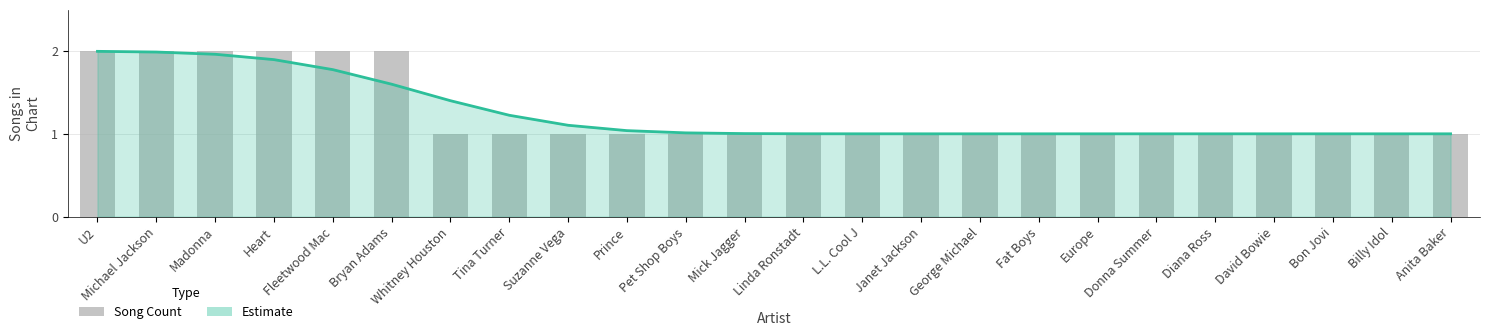

The value of Estimate at Bon Jovi is 0.4. True or false?

False